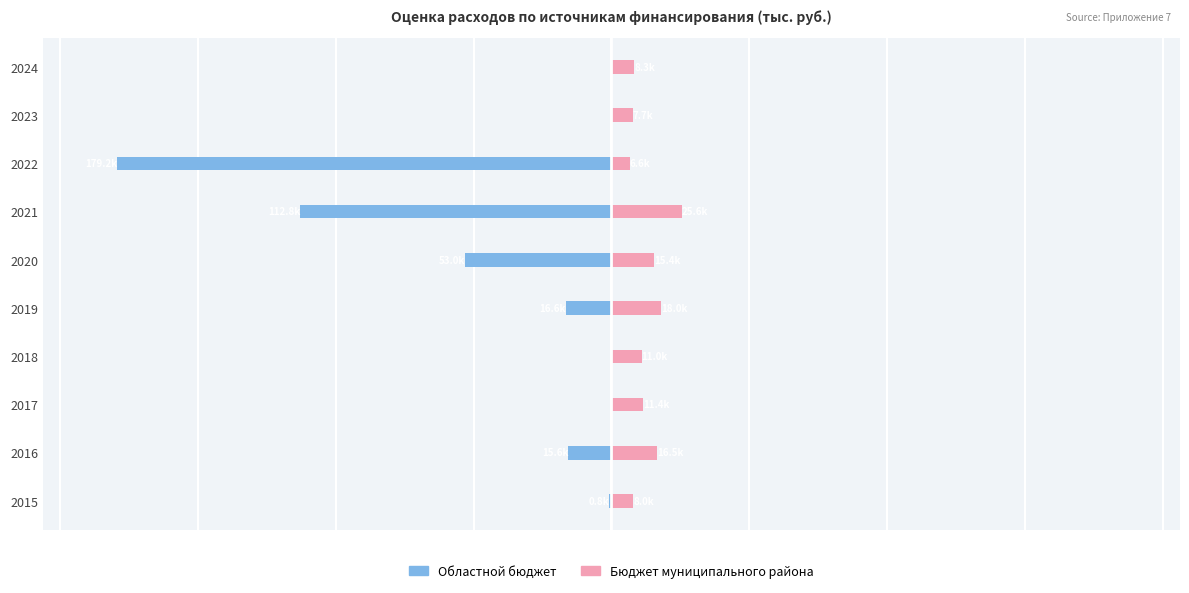

Does the chart contain stacked bars?

No